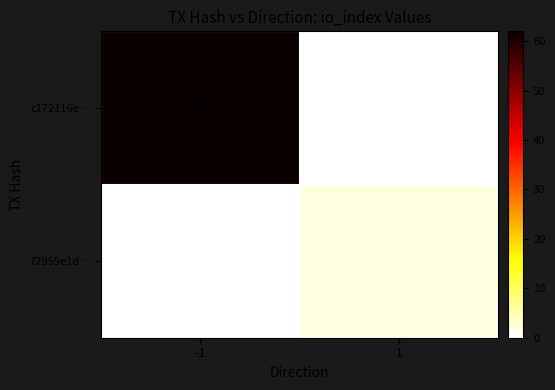

The value of c172116e… at 1 is 38. True or false?

False